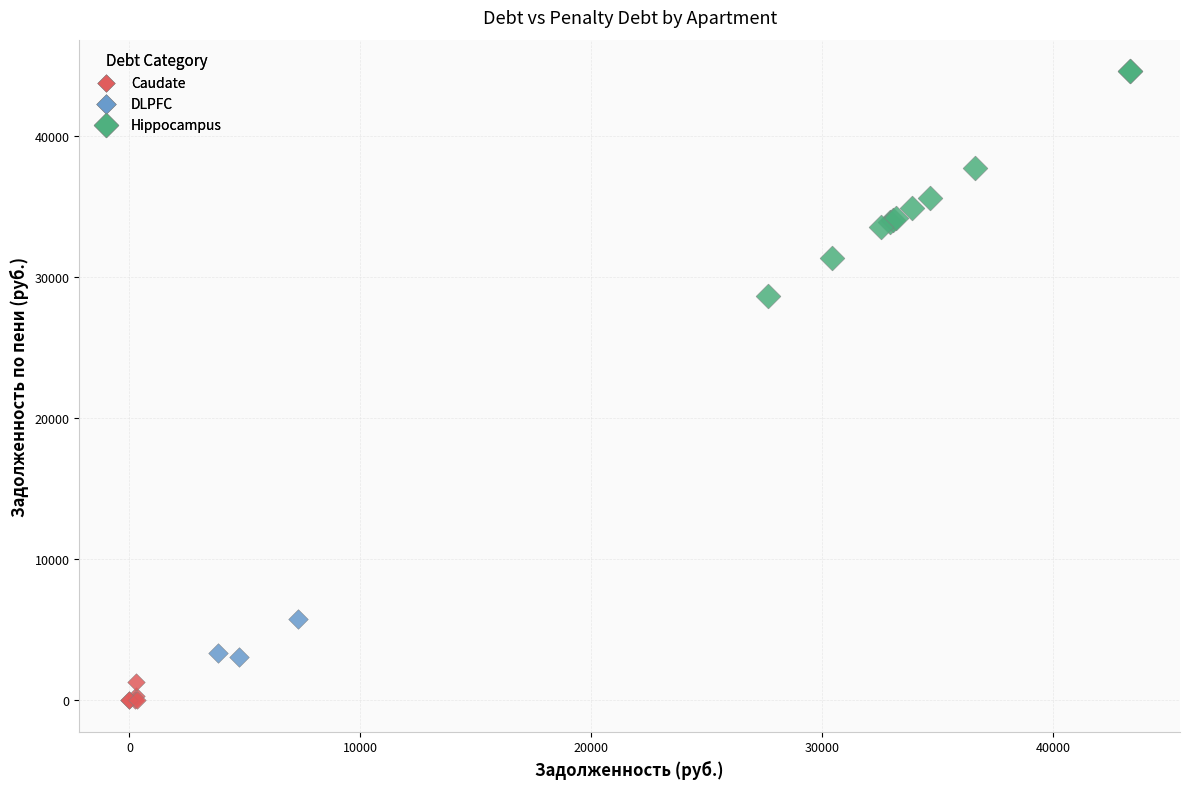

Which series reaches the minimum Y coordinate?

Caudate